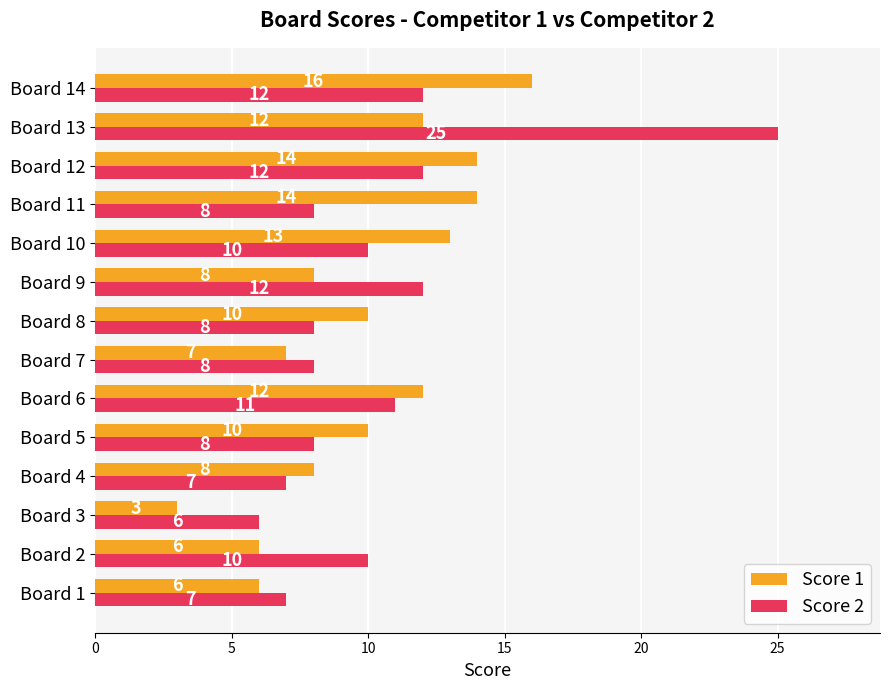

Which series has the largest range (max minus min)?

Score 2